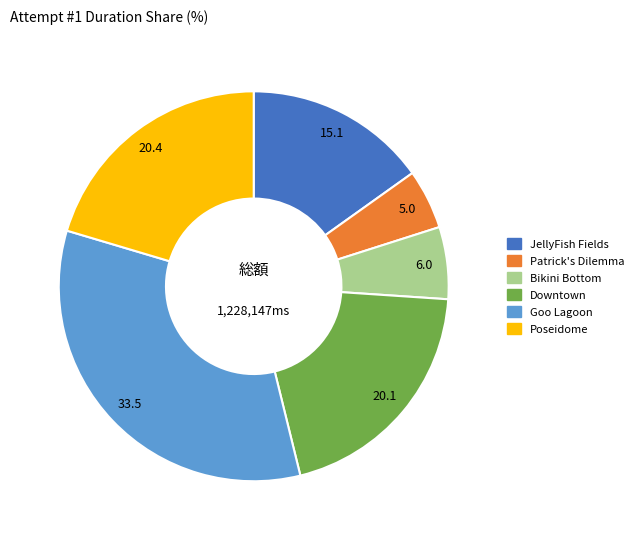

Is there any slice that represents more than half of the pie?

No